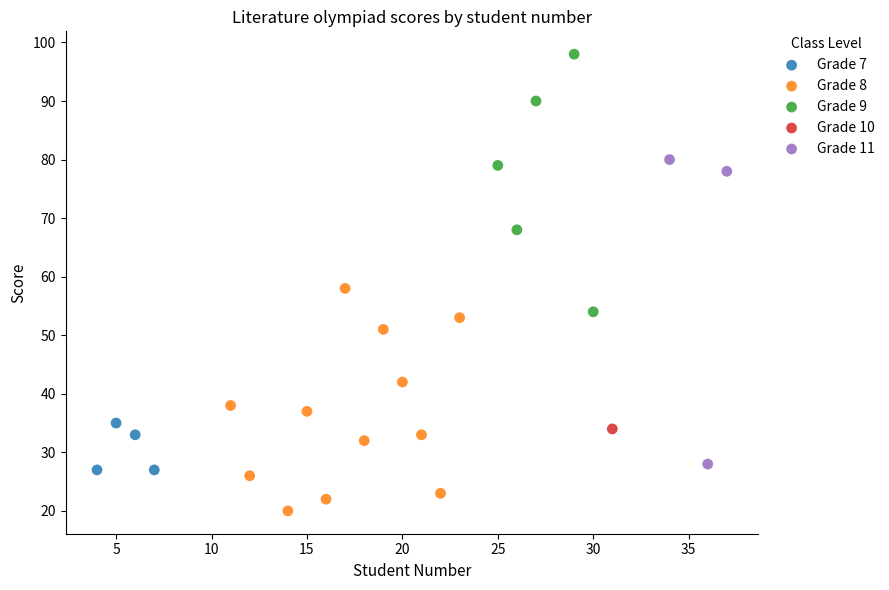

What are all the series names shown in the legend?

Grade 7, Grade 8, Grade 9, Grade 10, Grade 11